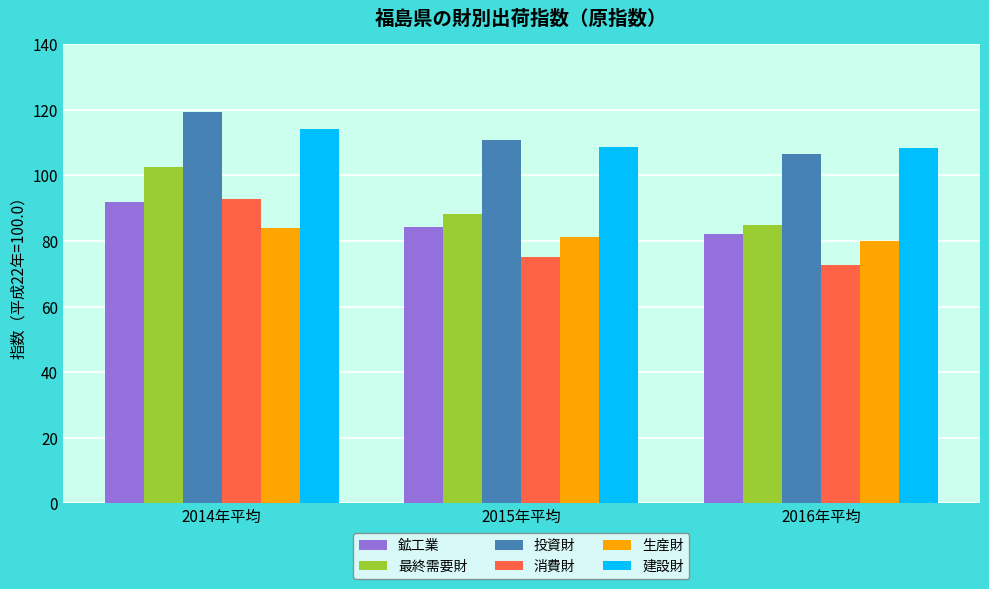

Are the bars horizontal?

No